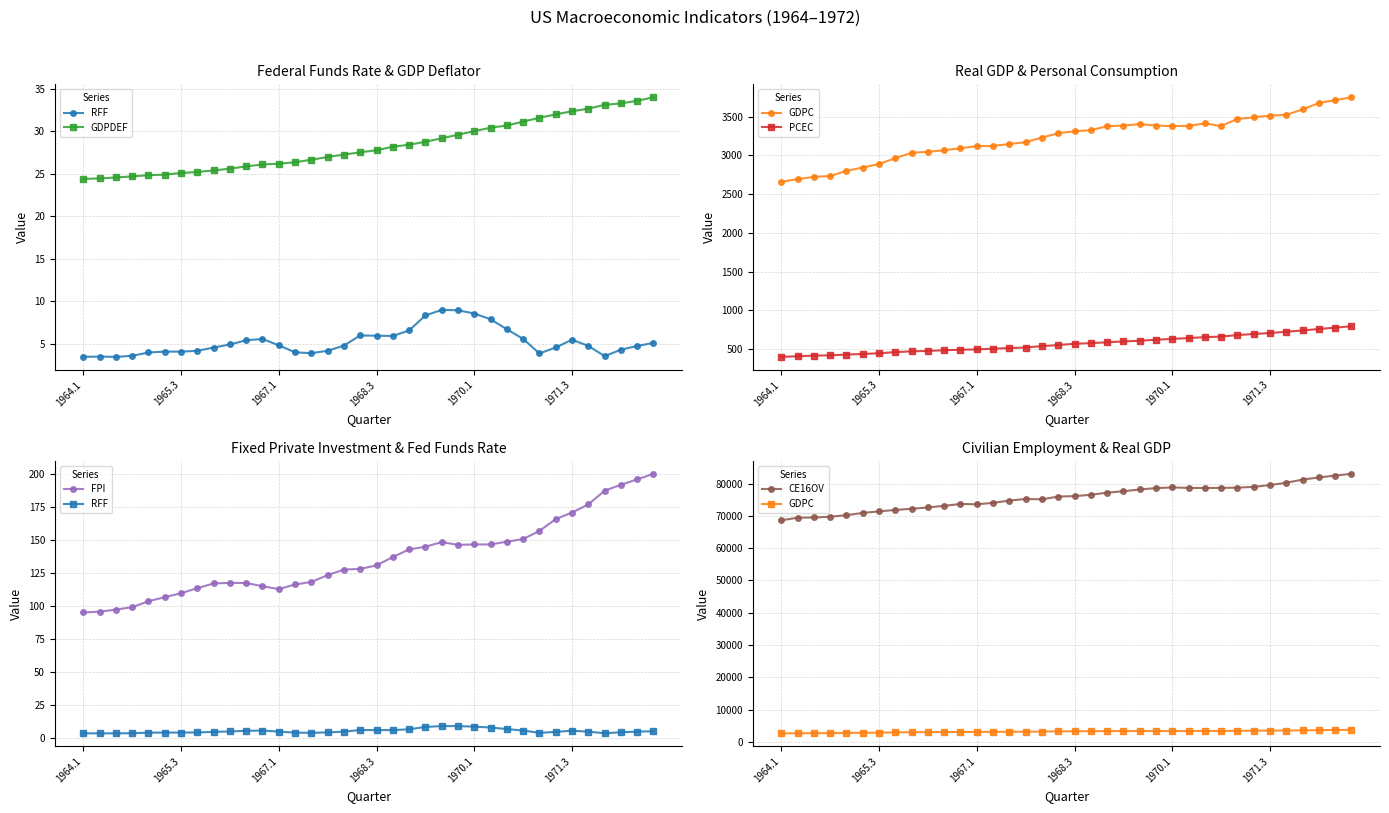

What is the value of the PCEC point at the 34th from the left?

759.9